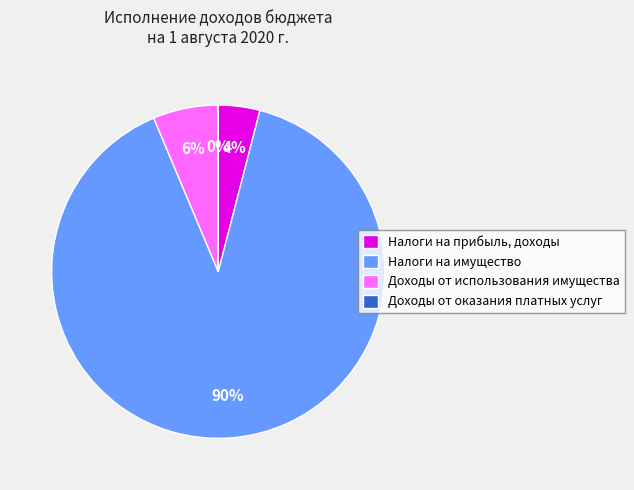

Is there a majority slice in this chart?

Yes